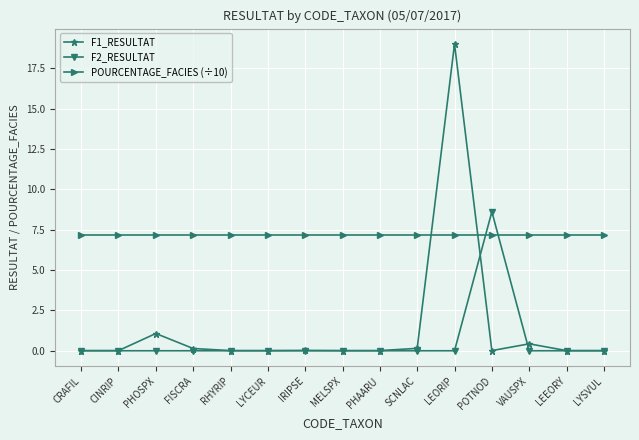

At which category is the sum across all series the highest?

LEORIP